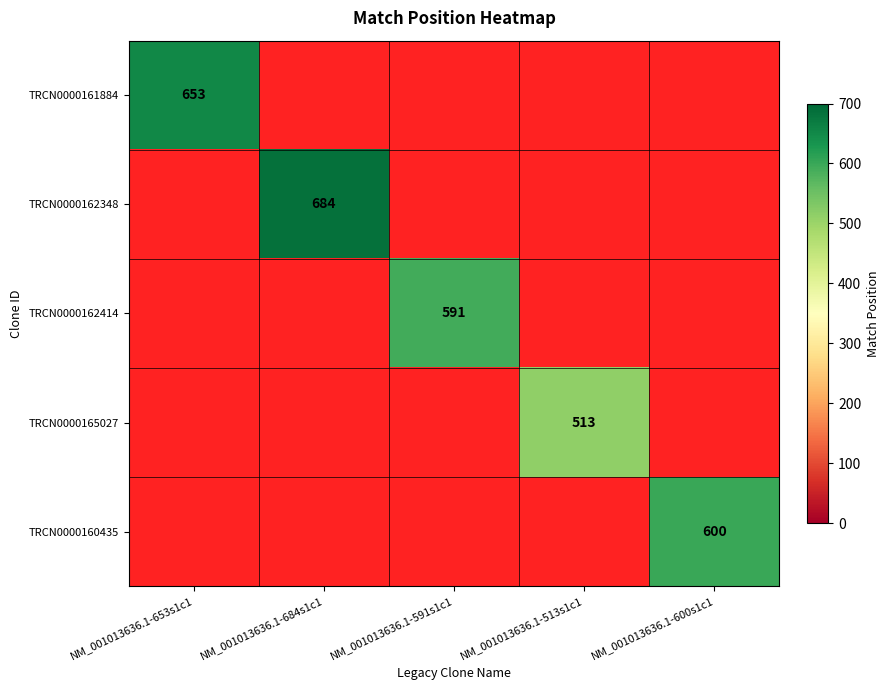

How many categories are shown in the chart?

5